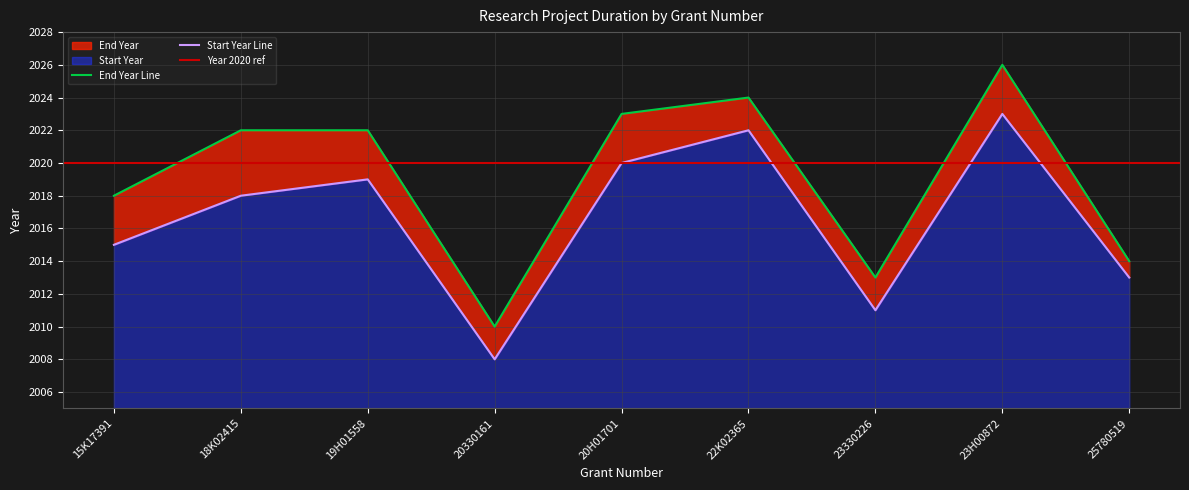

At which category does End Year reach its first local valley?

20330161